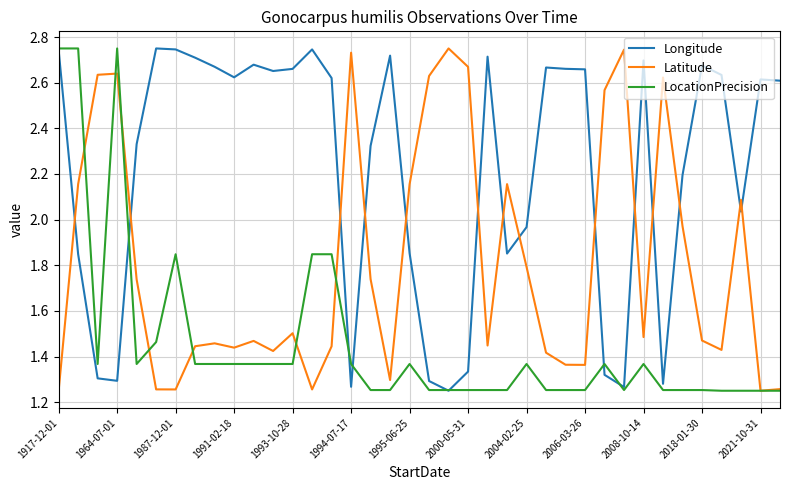

Rank the series by their average value, from lowest to highest.

LocationPrecision, Latitude, Longitude